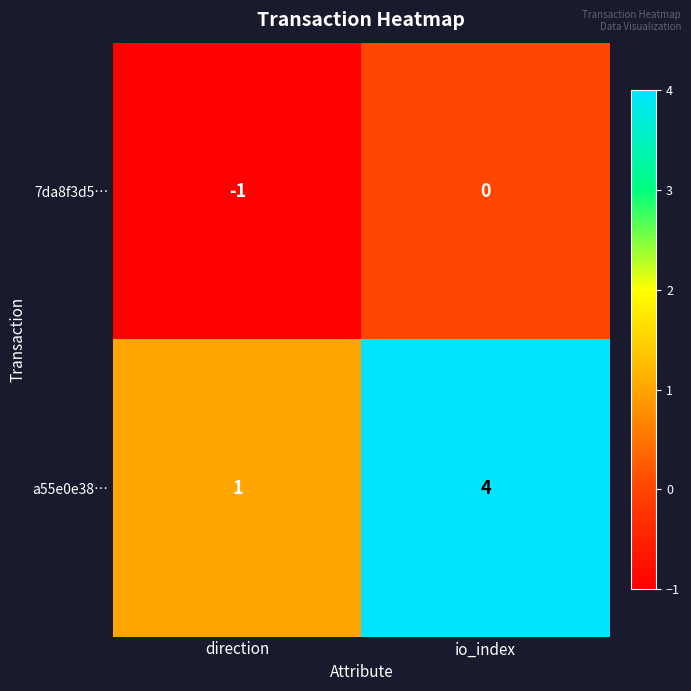

Rank the series by their maximum value, from highest to lowest.

a55e0e38…, 7da8f3d5…